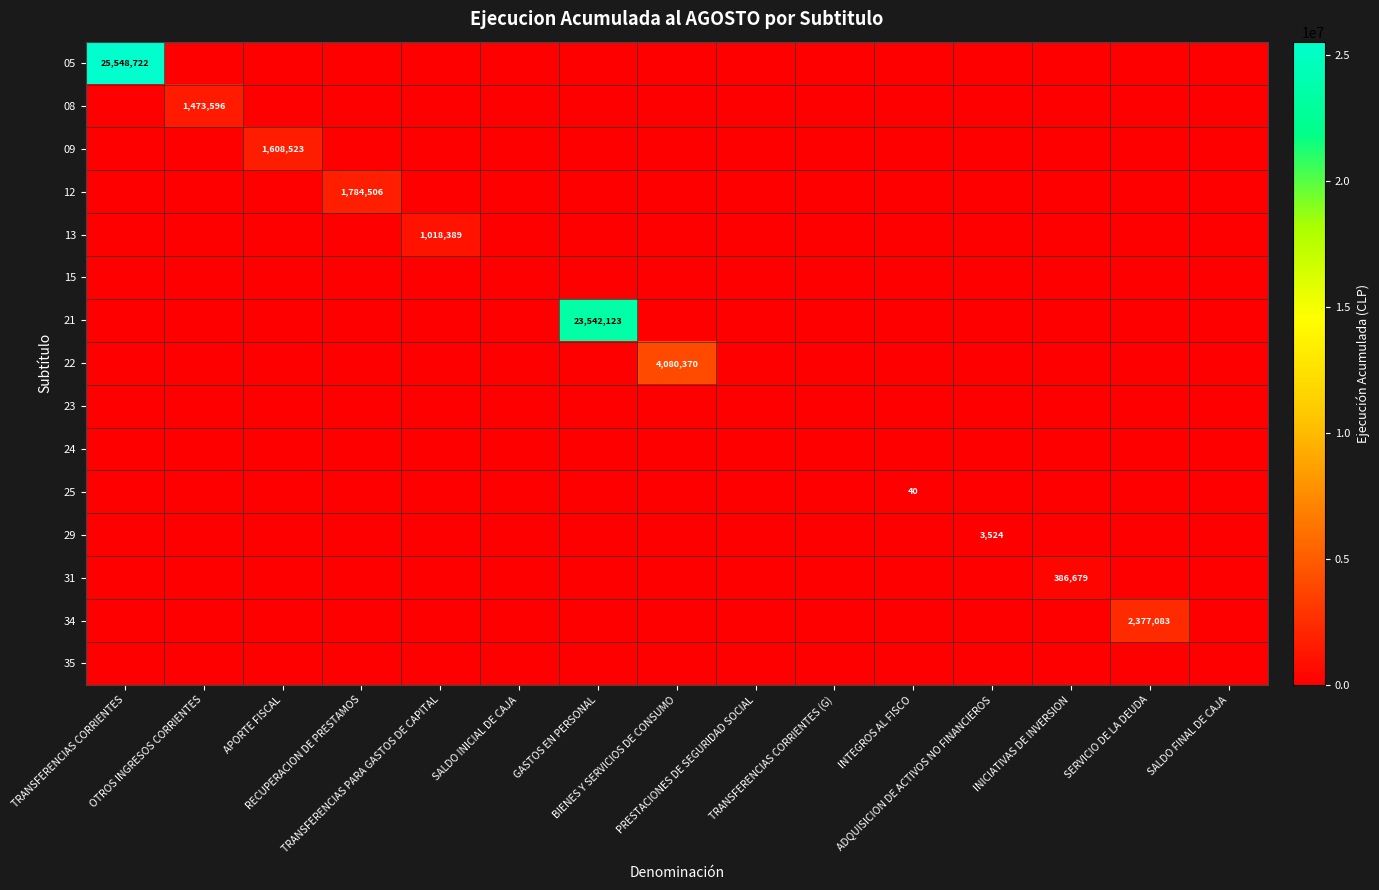

How many data points does each series have?

15